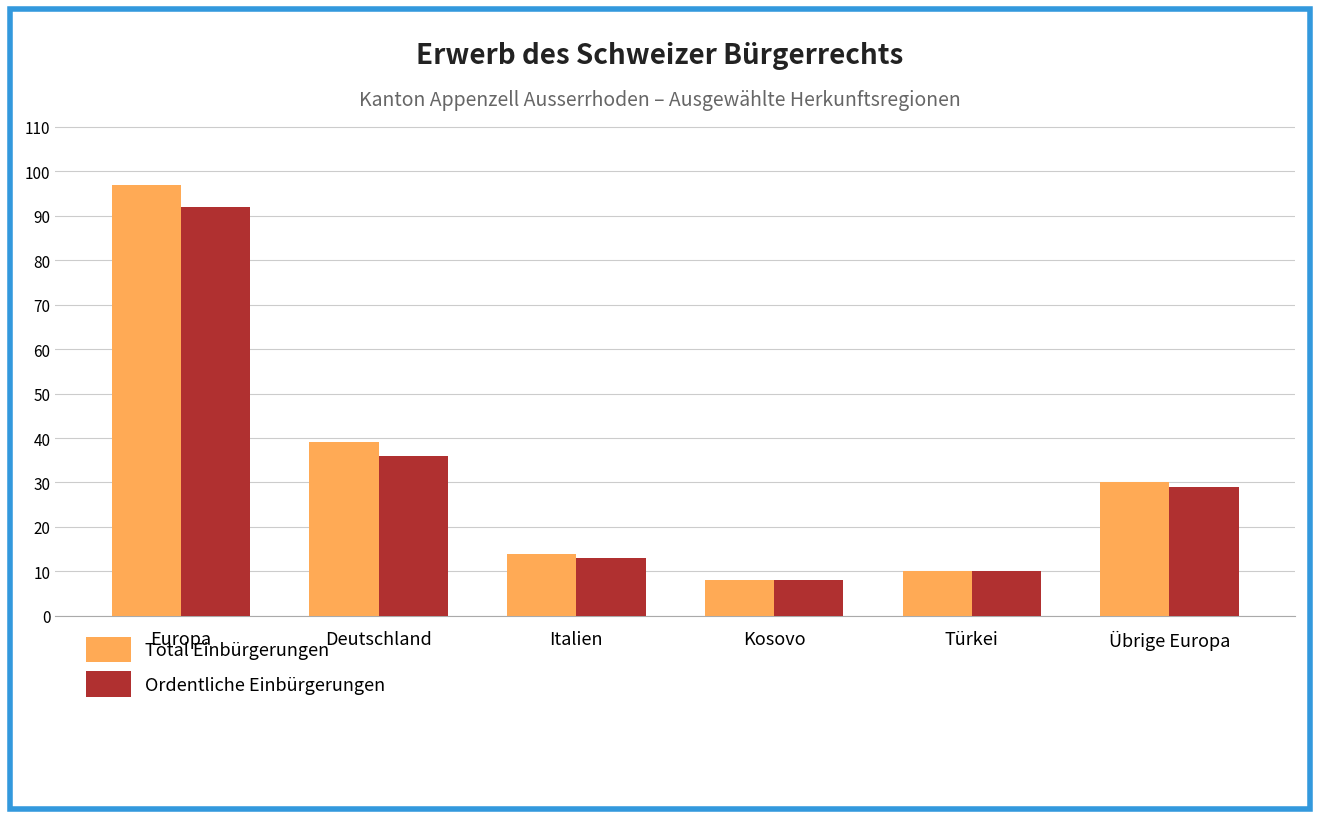

List the labels in order of Total Einbürgerungen value, smallest first.

Kosovo, Türkei, Italien, Übrige Europa, Deutschland, Europa